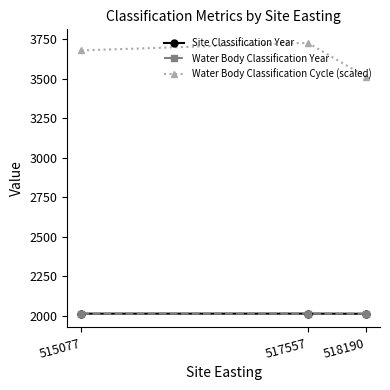

Is this an area chart (filled region under the line)?

No